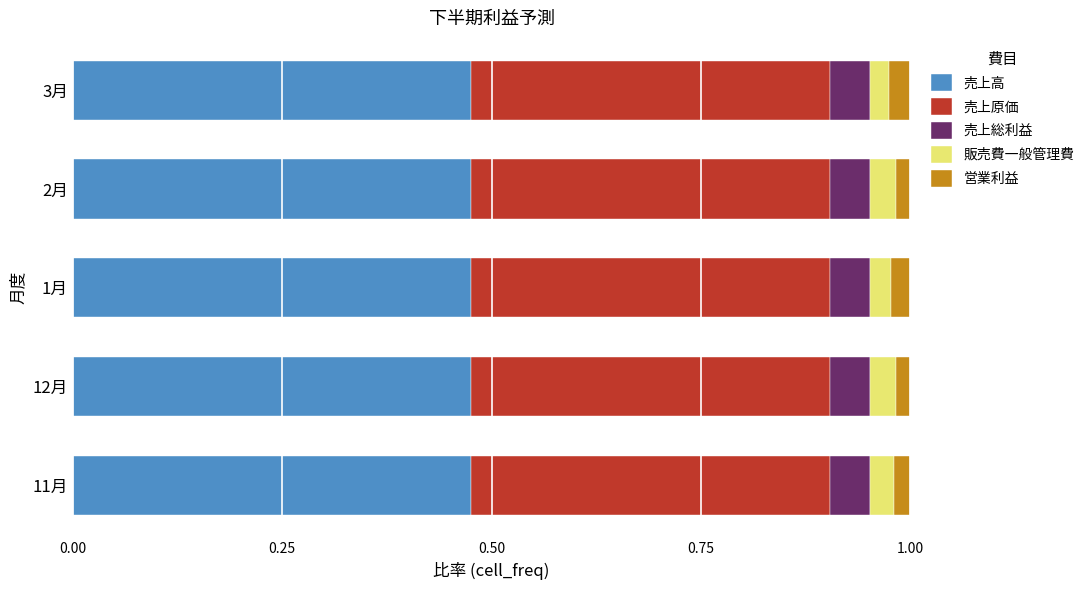

What is the sum of all 売上高 values?

2.4